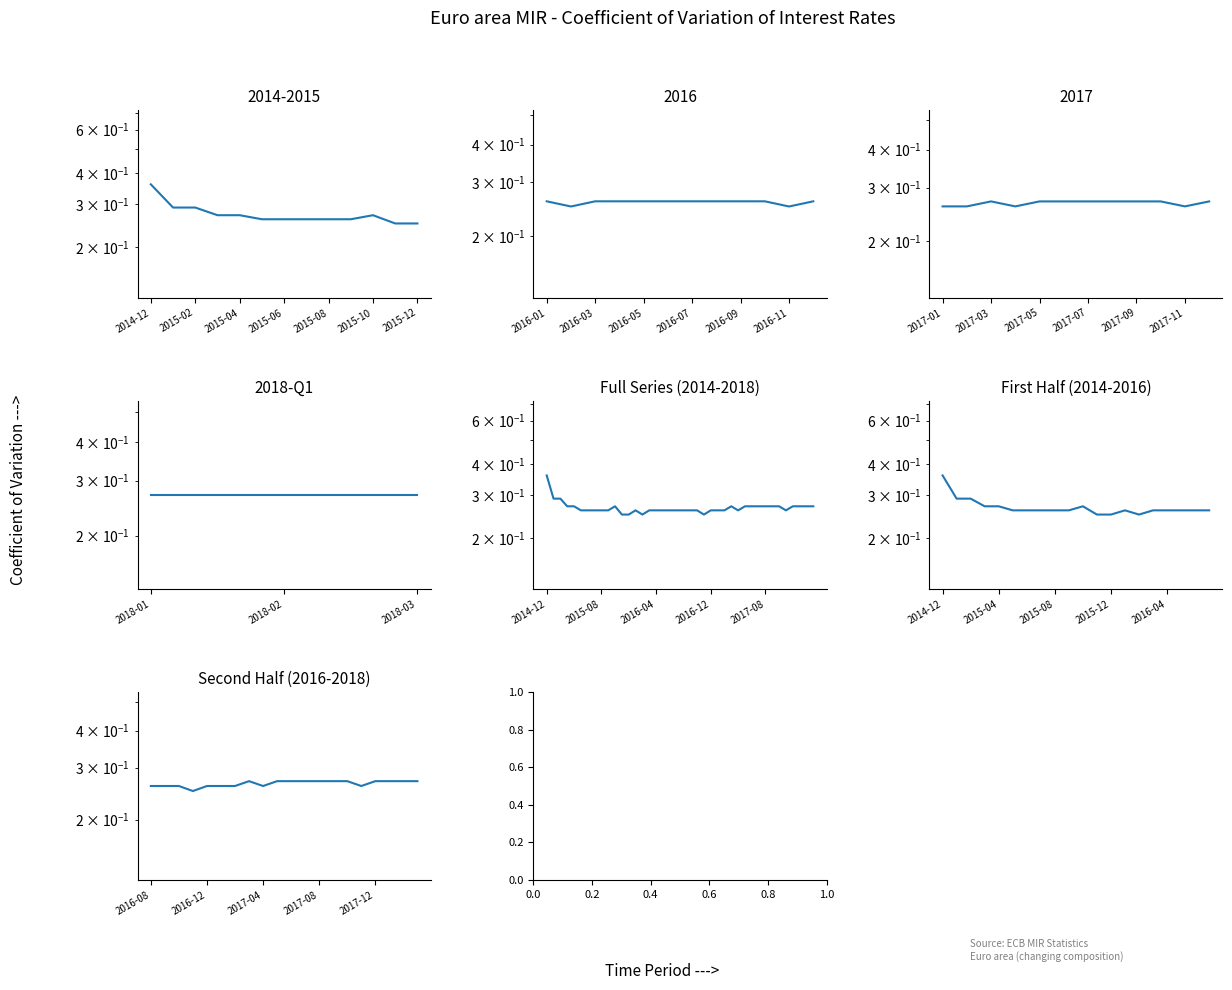

What is the minimum value shown in the chart?

0.2